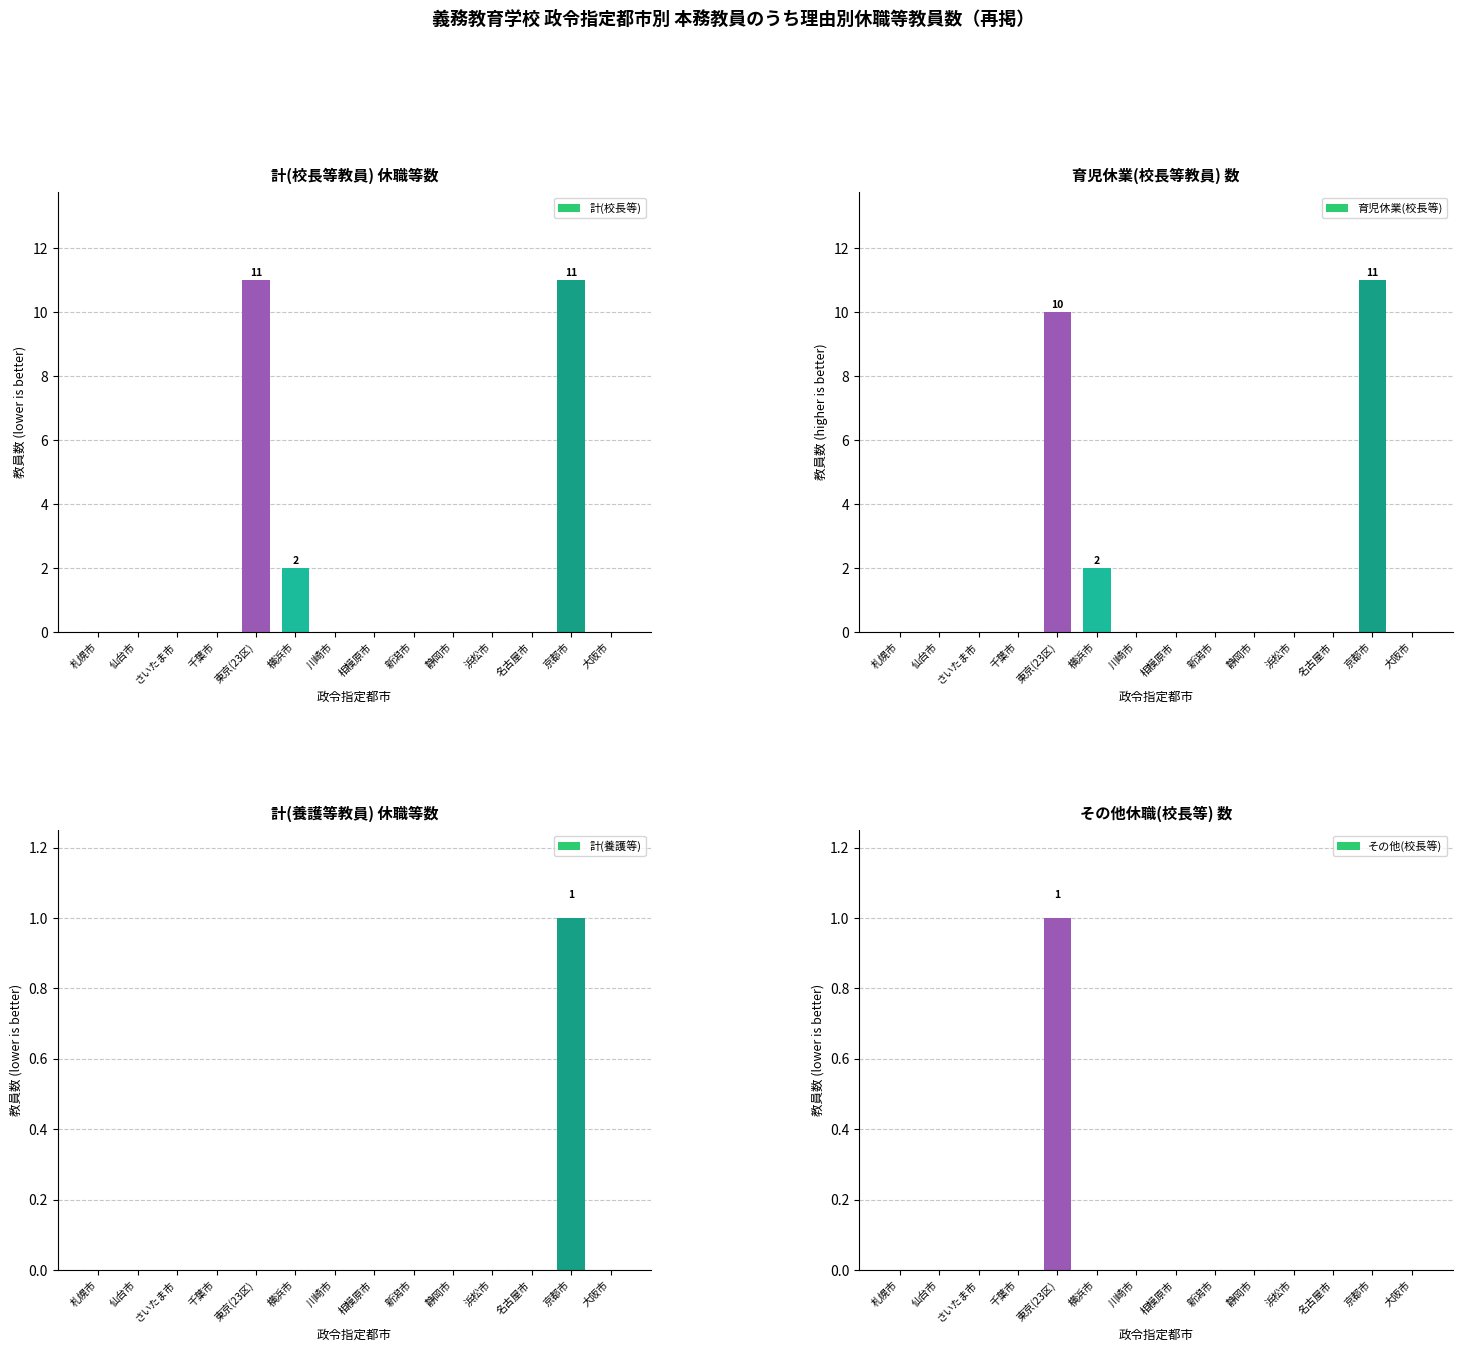

Rank the series at 名古屋市 from highest to lowest value.

計(校長等), 育児休業(校長等), 計(養護等), その他(校長等)